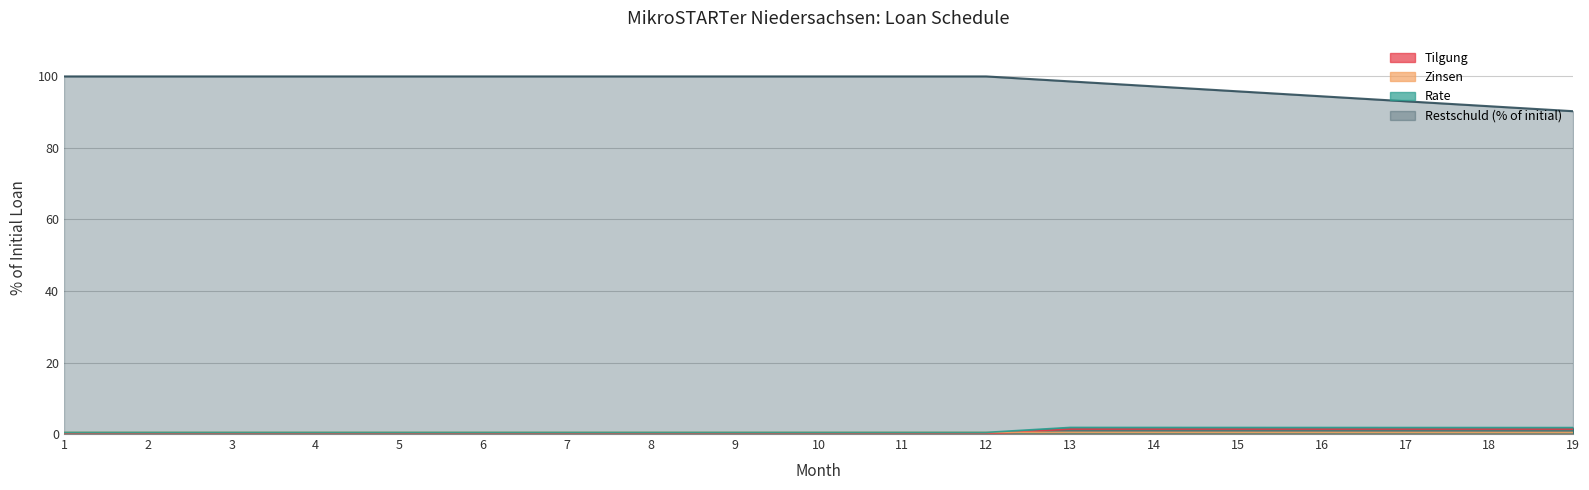

True or false: Zinsen has more than 1 interior local peaks.

False